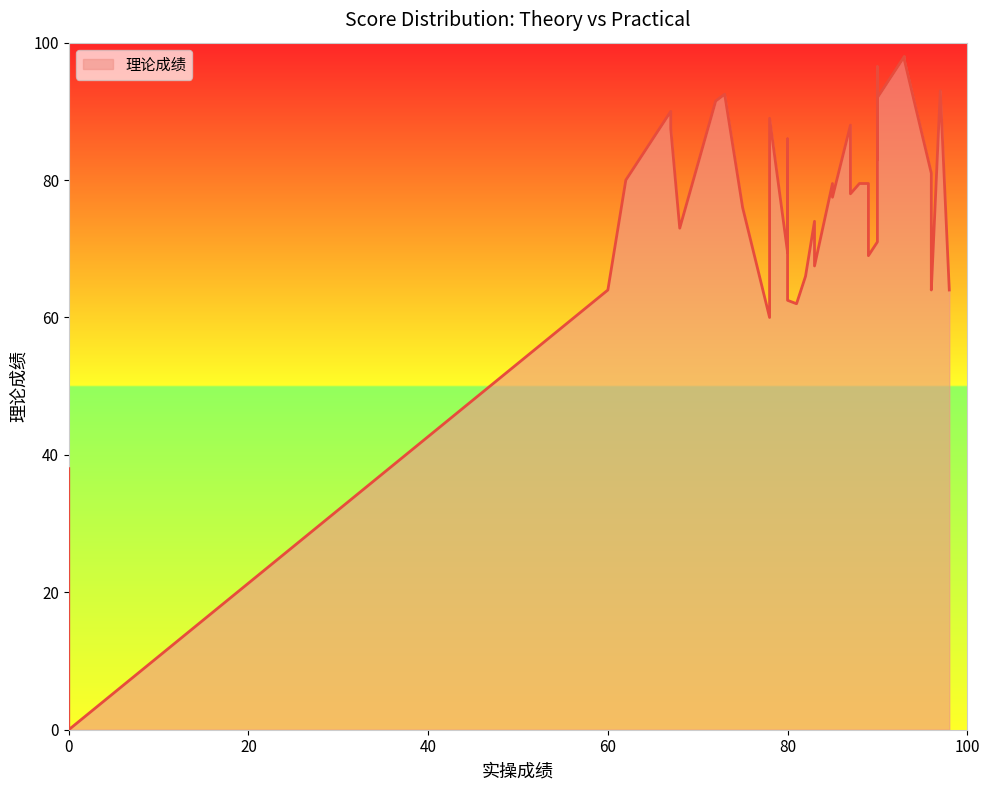

The value at 0 is 59.9. True or false?

False